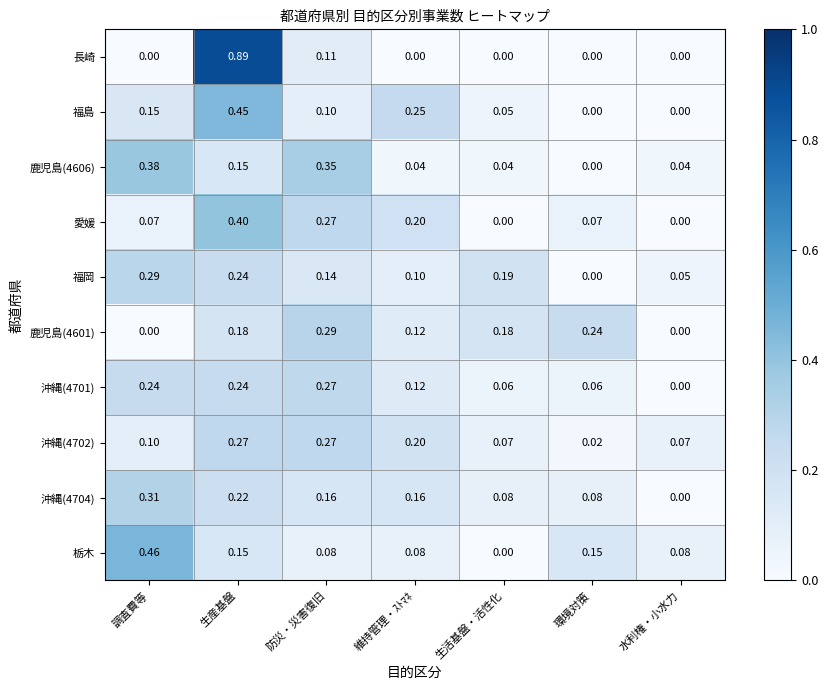

Which label corresponds to the largest value in the chart?

生産基盤